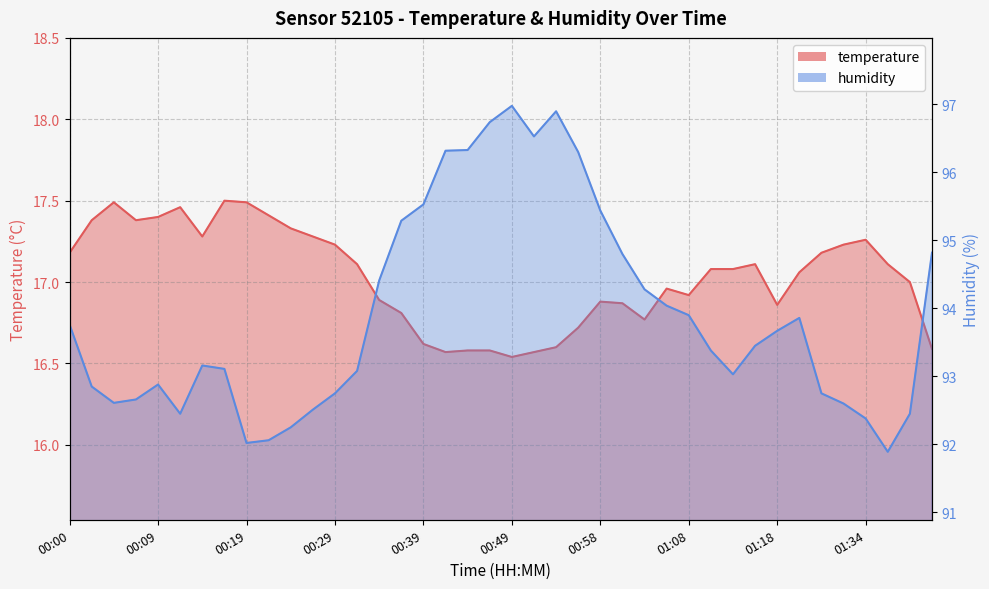

In temperature, how many points are higher than both neighbors (excluding endpoints)?

7